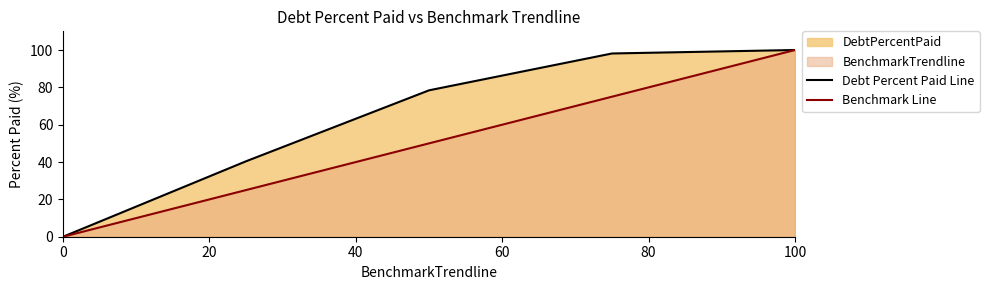

What is the greatest value displayed?

100.0